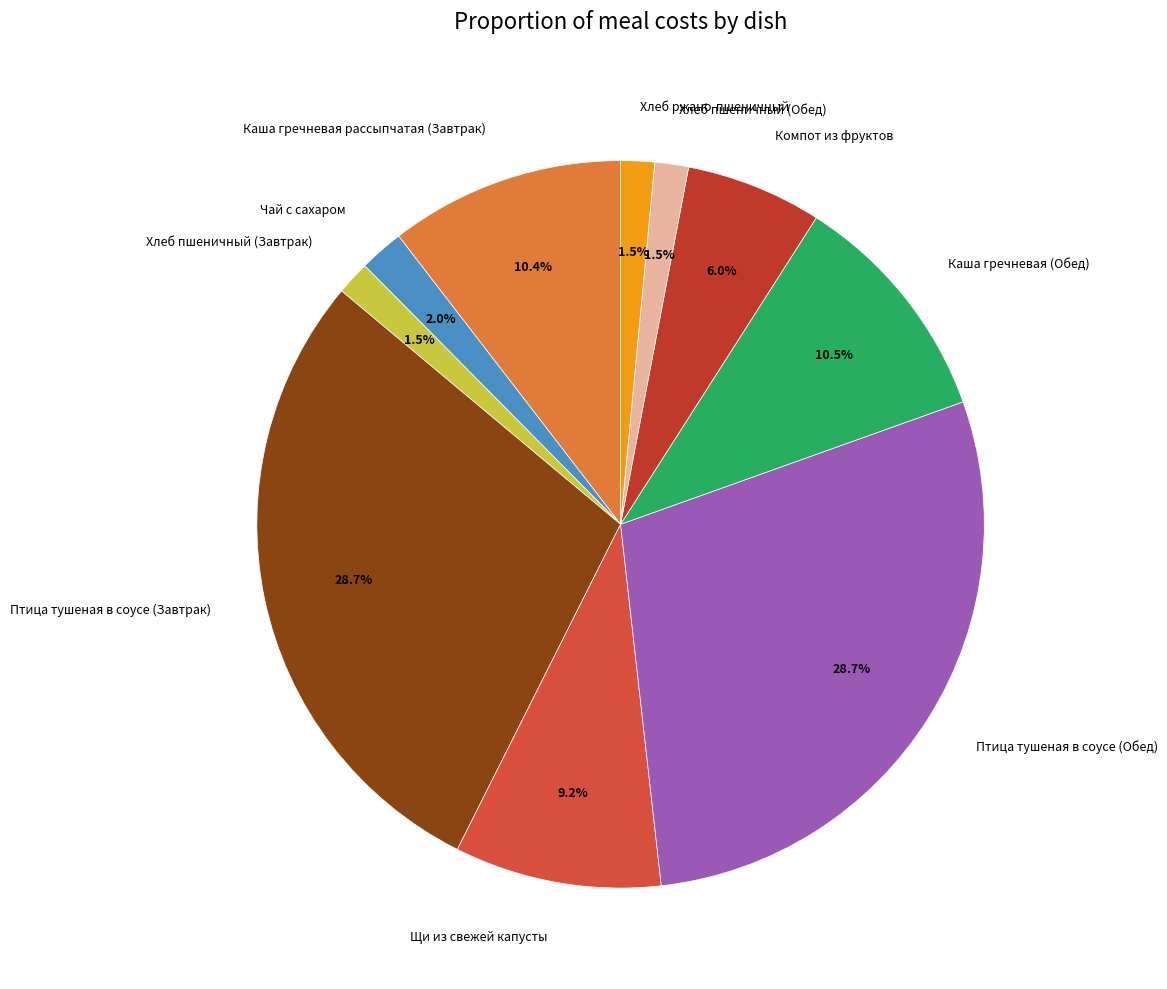

To the nearest percent, what is the difference between the largest and smallest slice percentages?

27%